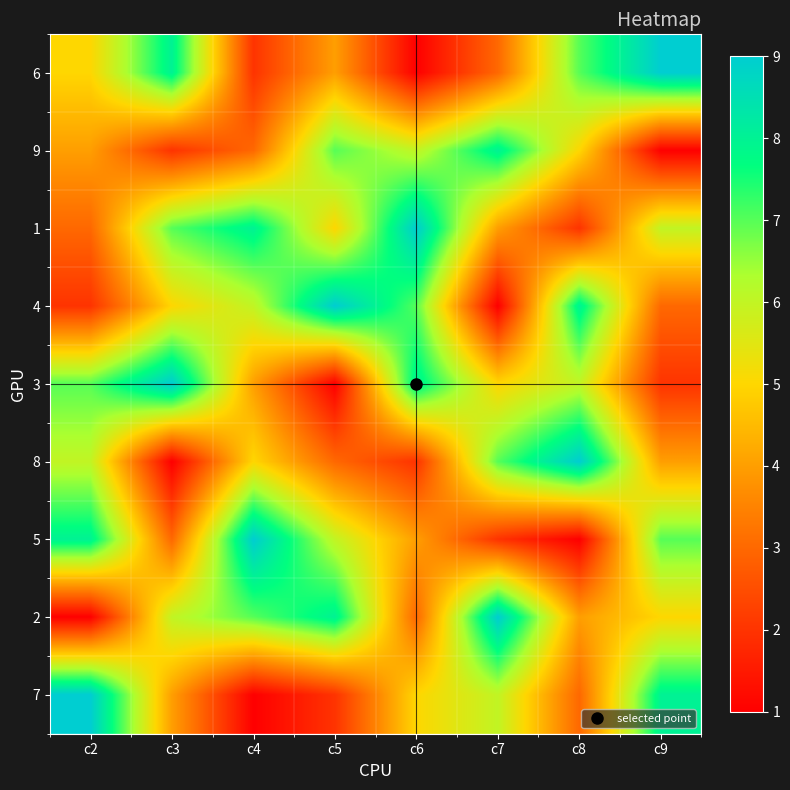

Rank the series by their maximum value, from highest to lowest.

6, 1, 4, 3, 8, 5, 2, 7, 9